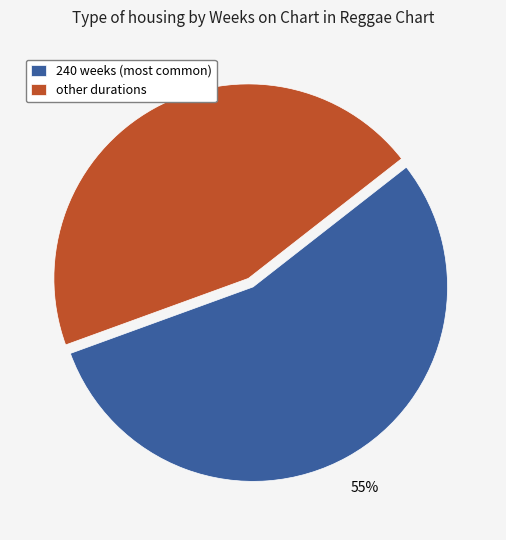

What is the largest slice in the pie chart?

240 weeks